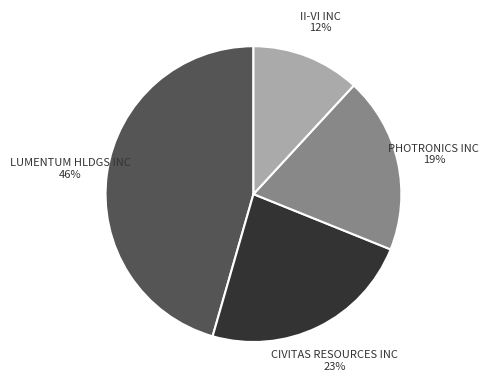

Rank the categories by value from highest to lowest.

LUMENTUM HLDGS INC, CIVITAS RESOURCES INC, PHOTRONICS INC, II-VI INC